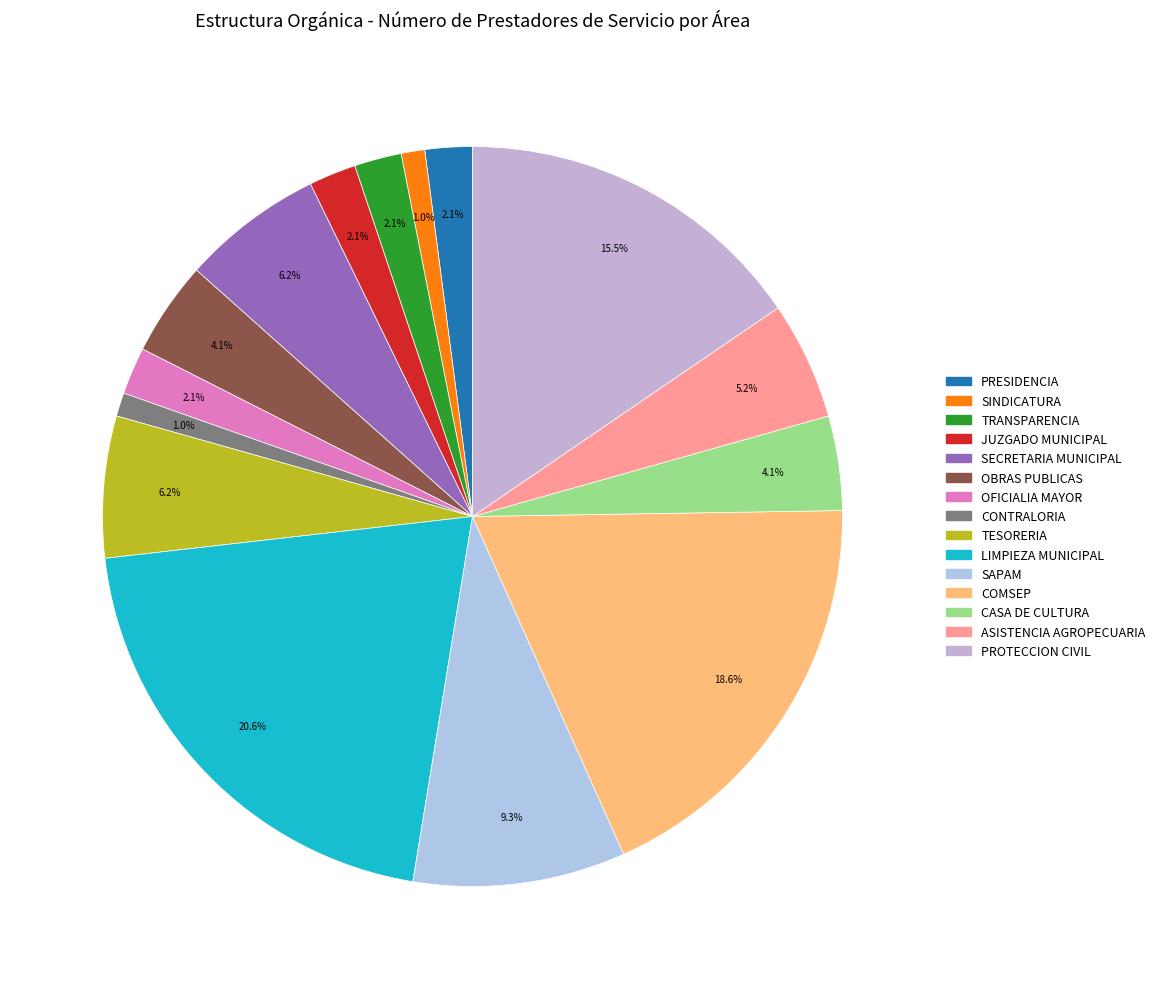

The CONTRALORIA slice represents 11% of the pie. True or false?

False